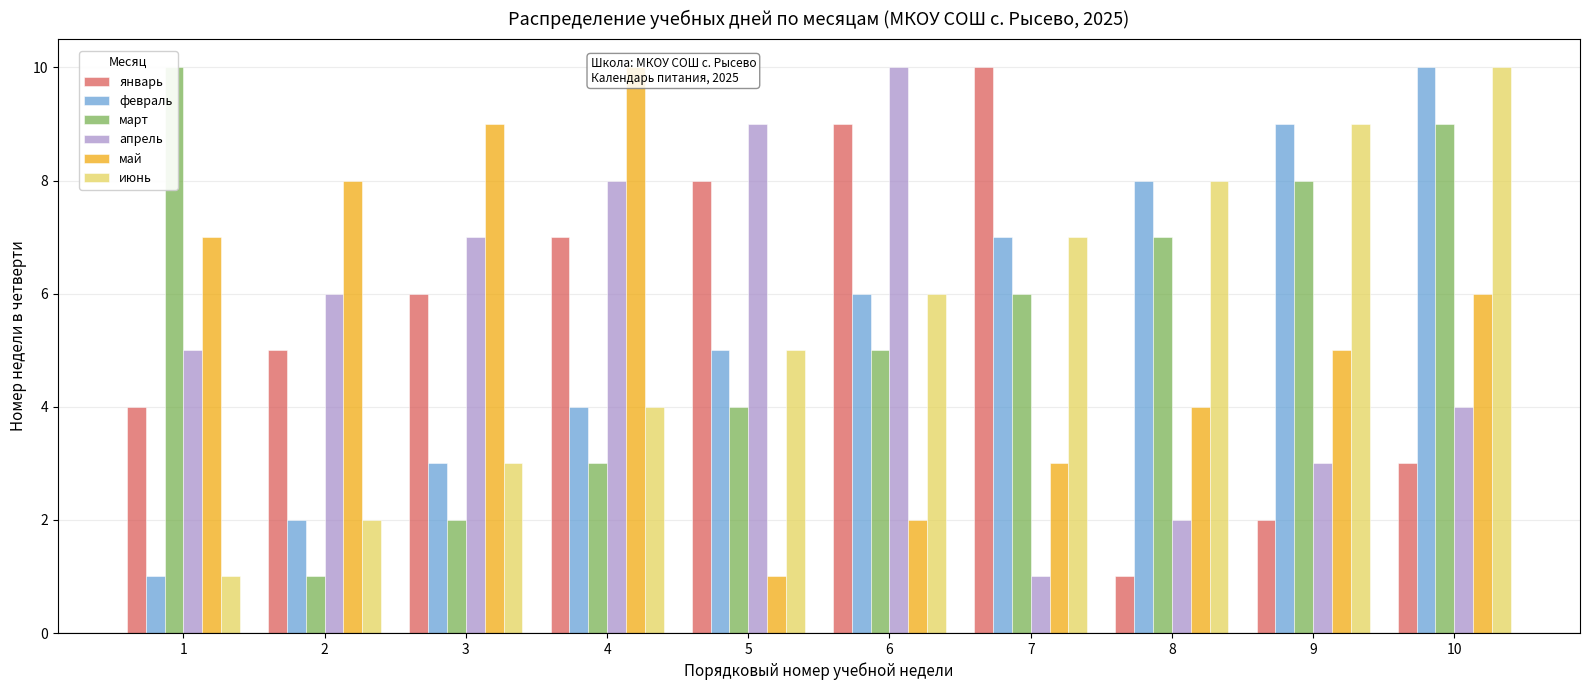

At which label does март reach its peak?

1